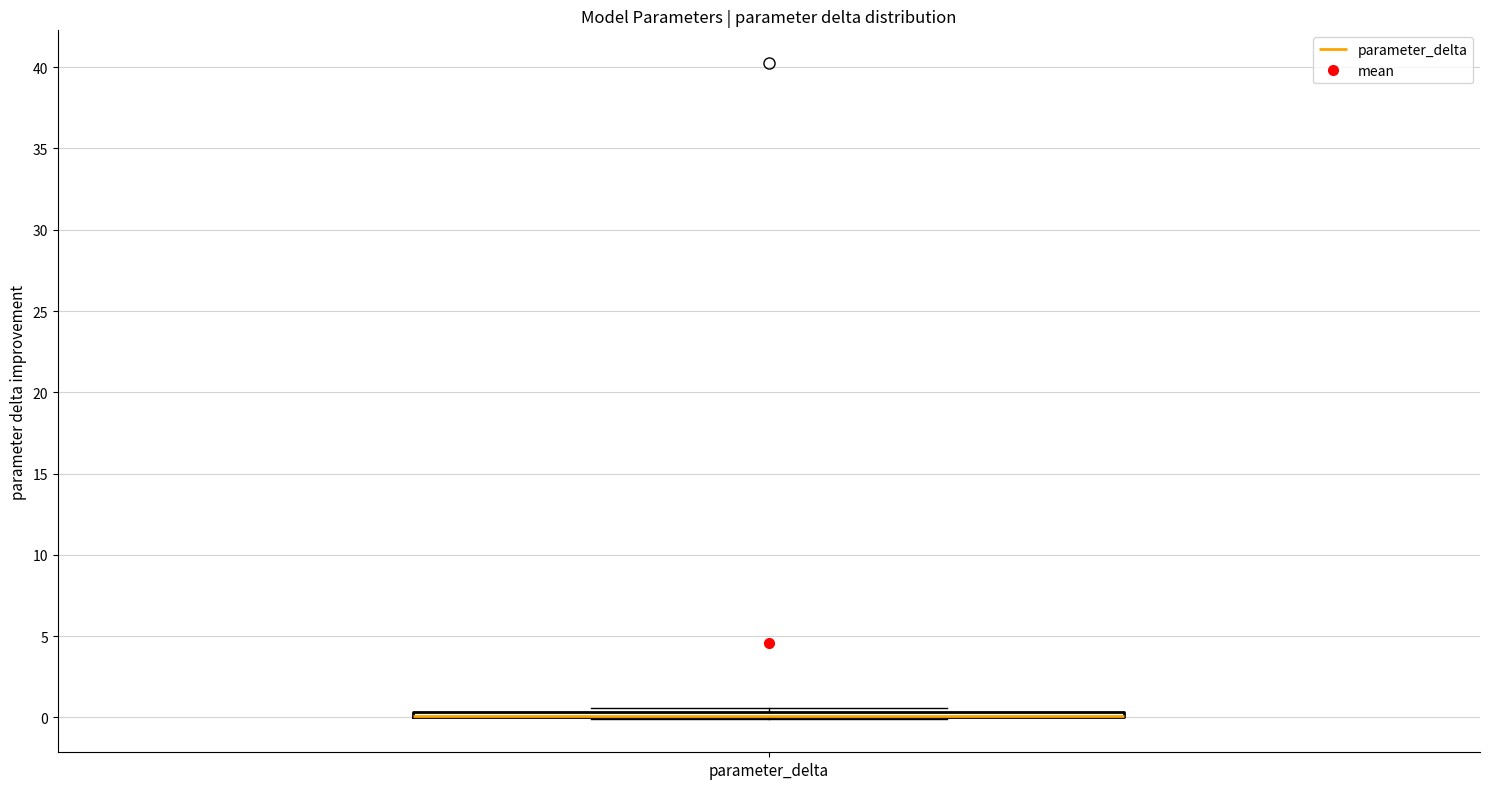

Where is the upper edge of the box for parameter_delta on the y-axis? The values are not printed on the chart, so give them approximately, as read against the axis.

0.5